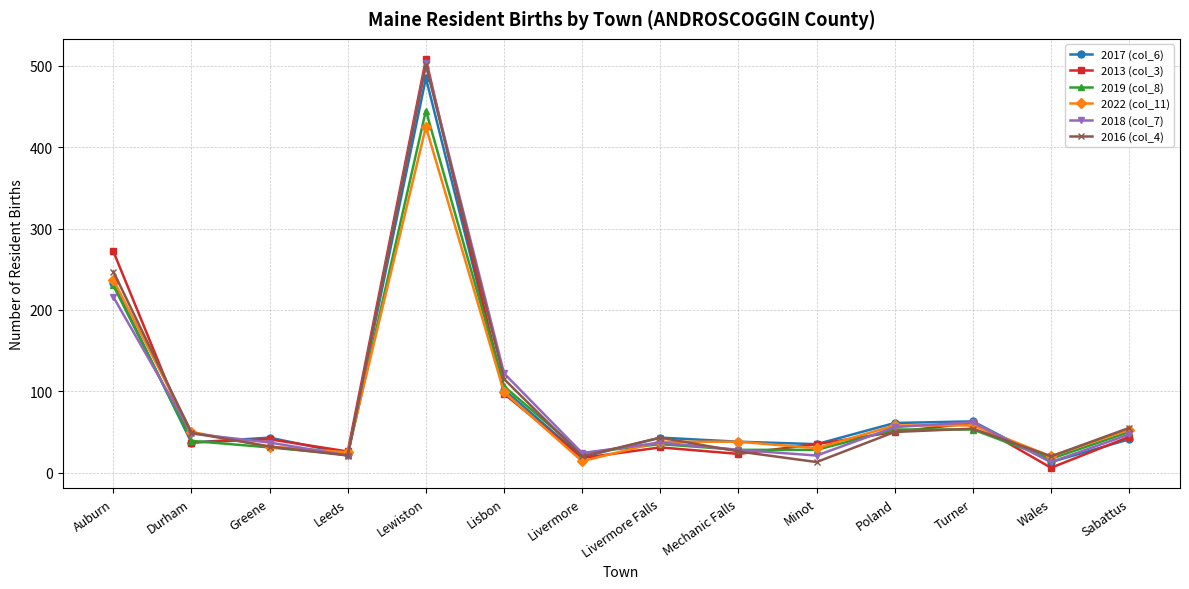

Is the value of 2017 (col_6) at Leeds greater than the value of 2018 (col_7) at Lewiston?

No